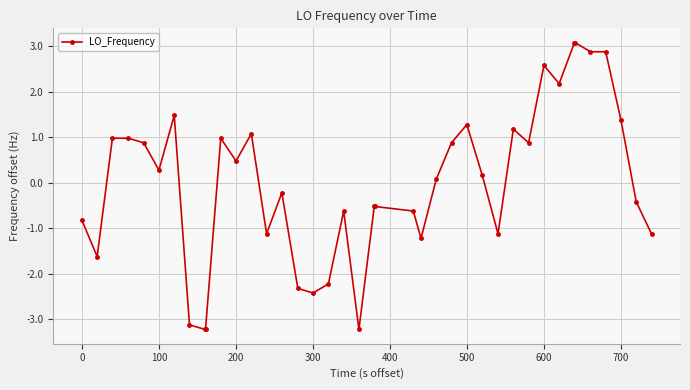

What is the smallest value displayed?

-3.2